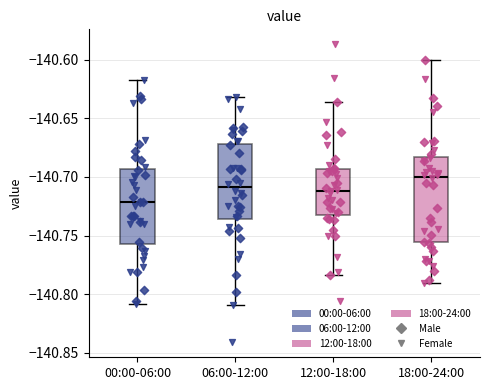

Reading left to right, transcribe this box plot: for each box, give where its median line is, the range the box spans, and where its two whiskers end, as read against the y-axis. The values are not printed on the chart, so give them approximately, as read against the axis.

00:00-06:00: median -140.720, box -140.755 to -140.695, whiskers -140.810 to -140.615
06:00-12:00: median -140.710, box -140.735 to -140.670, whiskers -140.810 to -140.630
12:00-18:00: median -140.710, box -140.730 to -140.695, whiskers -140.785 to -140.635
18:00-24:00: median -140.700, box -140.755 to -140.685, whiskers -140.790 to -140.600